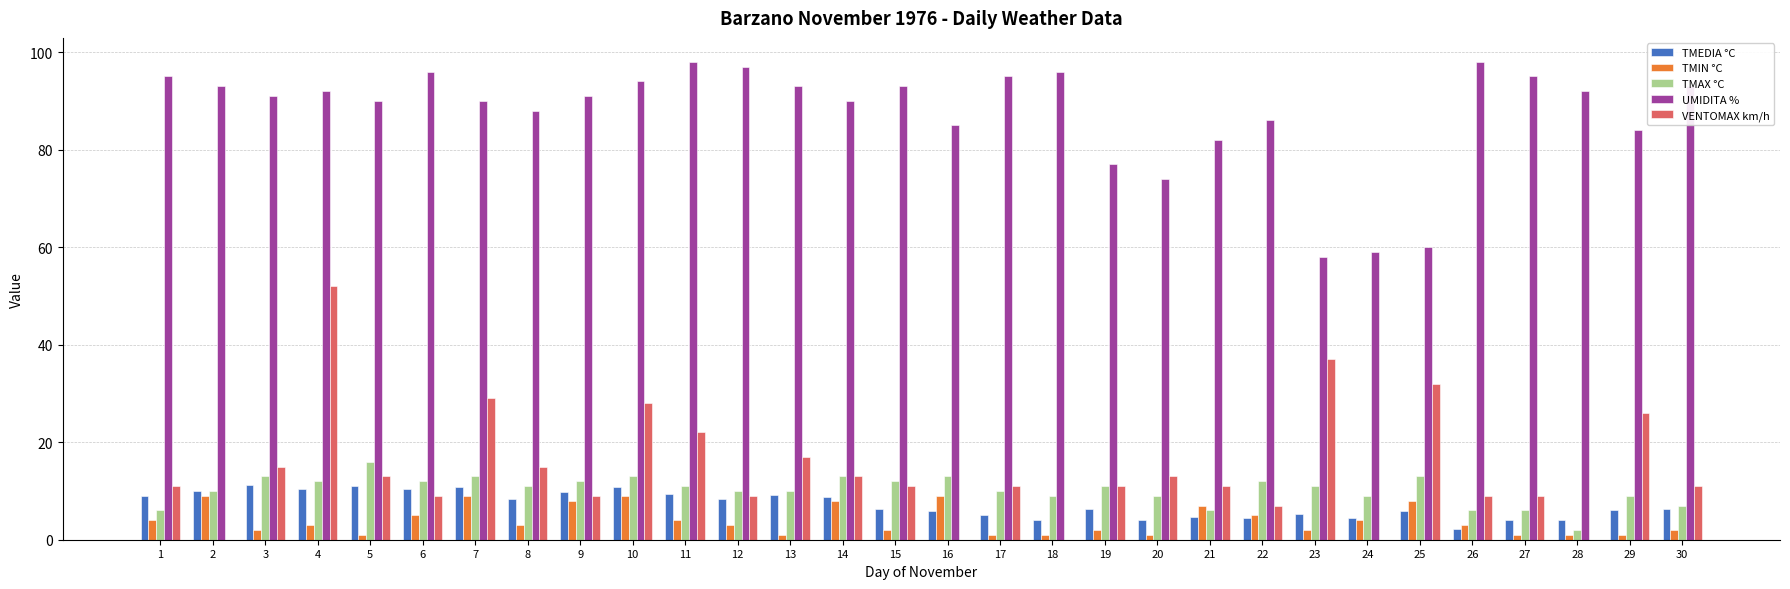

What is the total value across all series at 7?

151.9